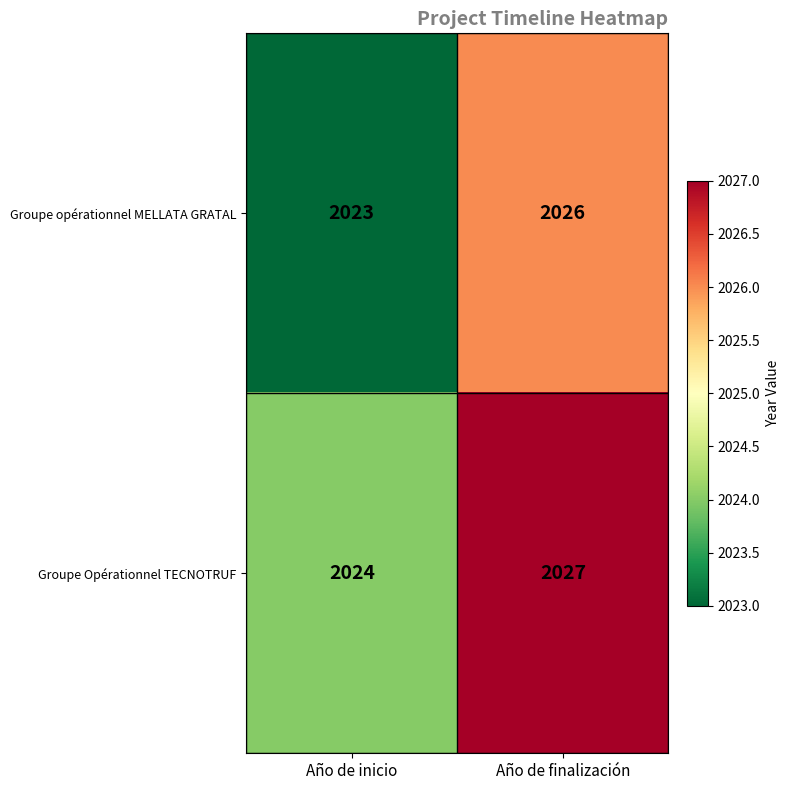

What is the total value across all series at Año de inicio?

4047